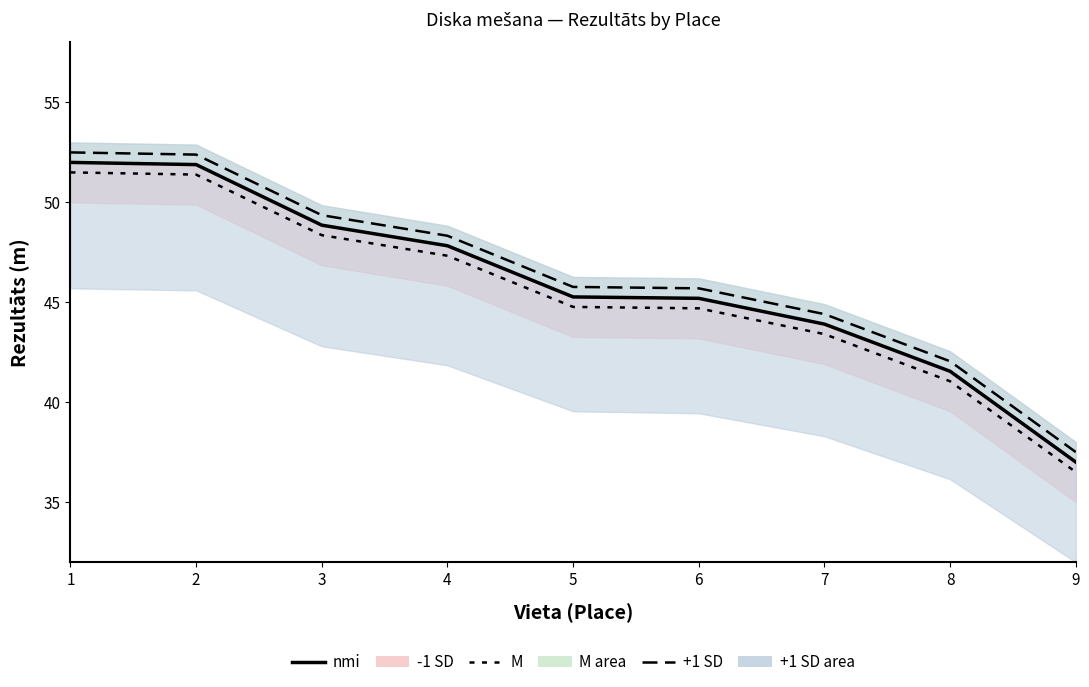

What is the difference between the highest and lowest values at 1?

1.0